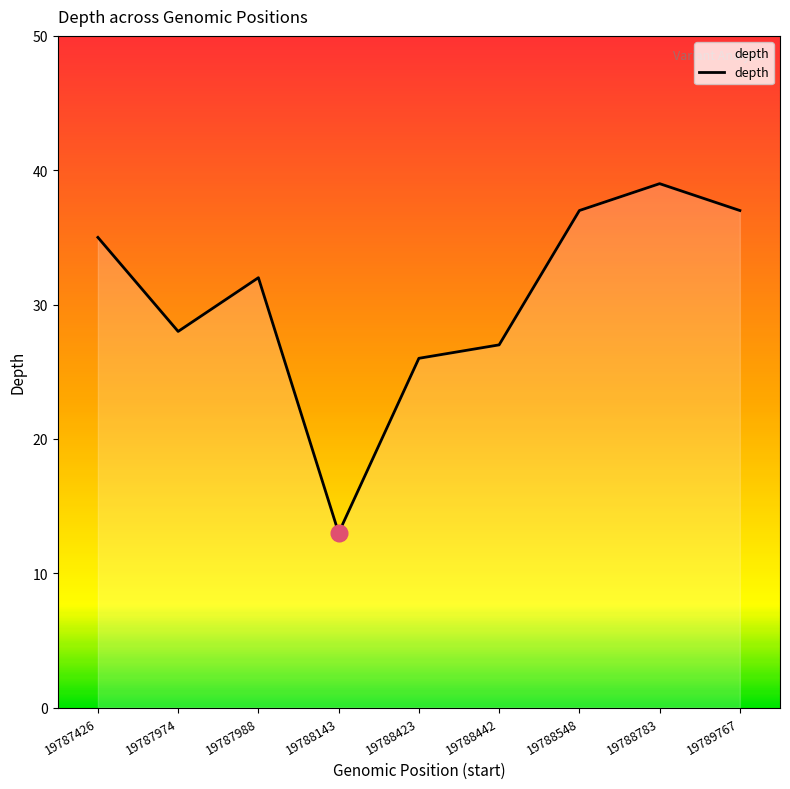

At which category does the data reach its first local valley?

19787974